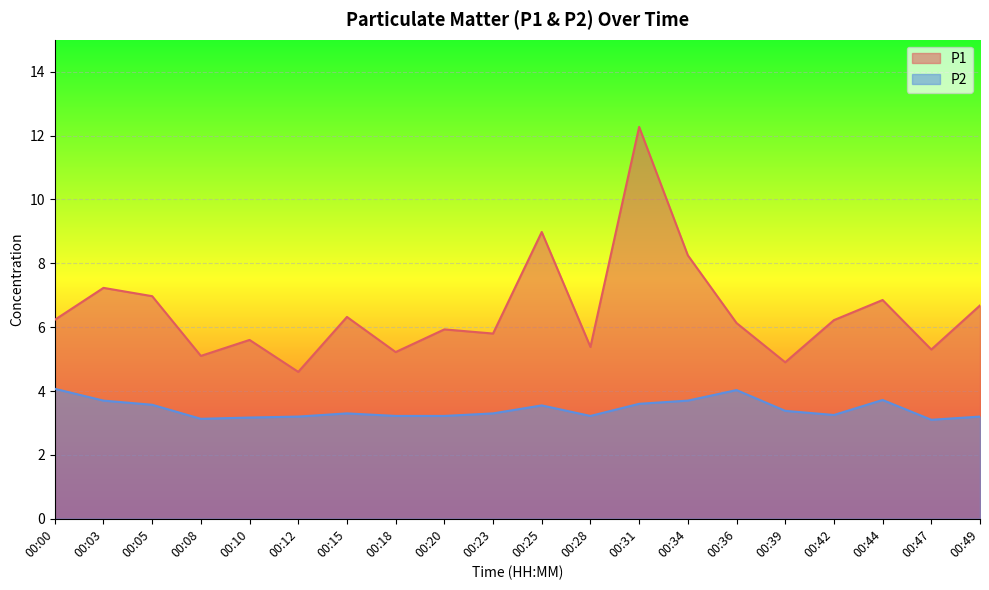

The value of P2 at 00:18 is 3.2. True or false?

True